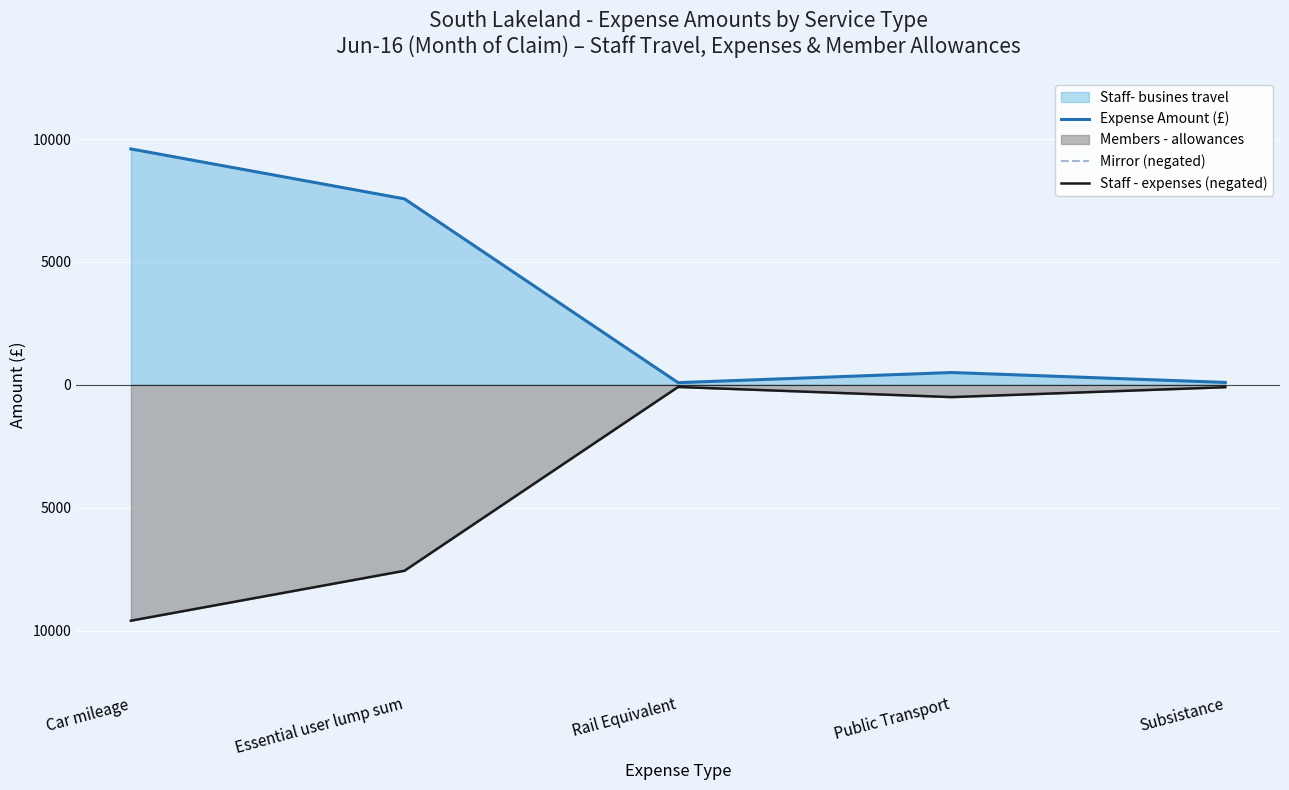

What is the difference between the maximum and minimum values in the Staff - expenses (negated) series?

9511.4